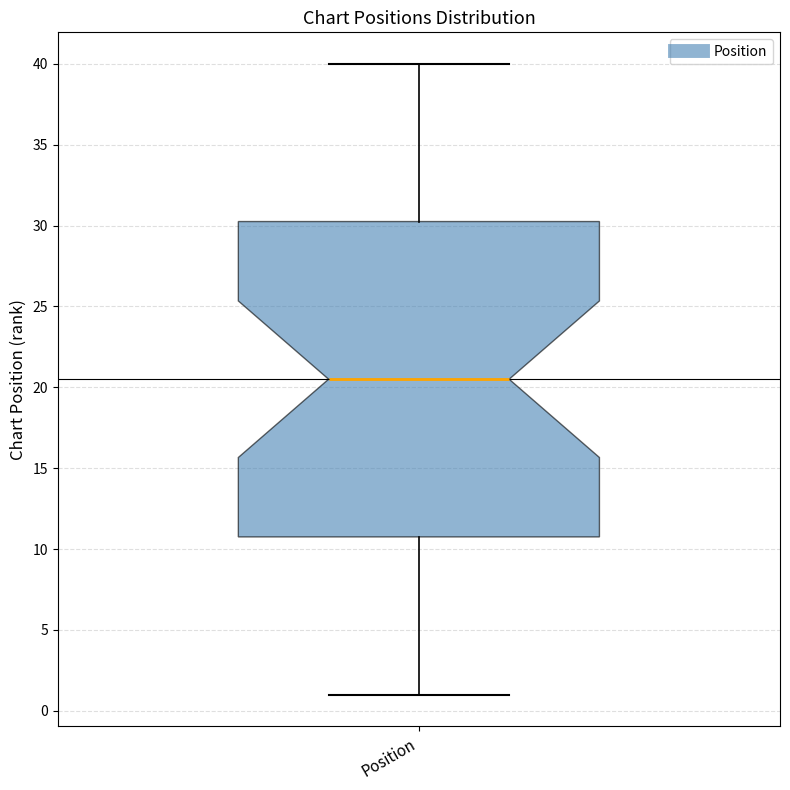

Where does the upper whisker of the box for Position end on the y-axis? The values are not printed on the chart, so give them approximately, as read against the axis.

40.0